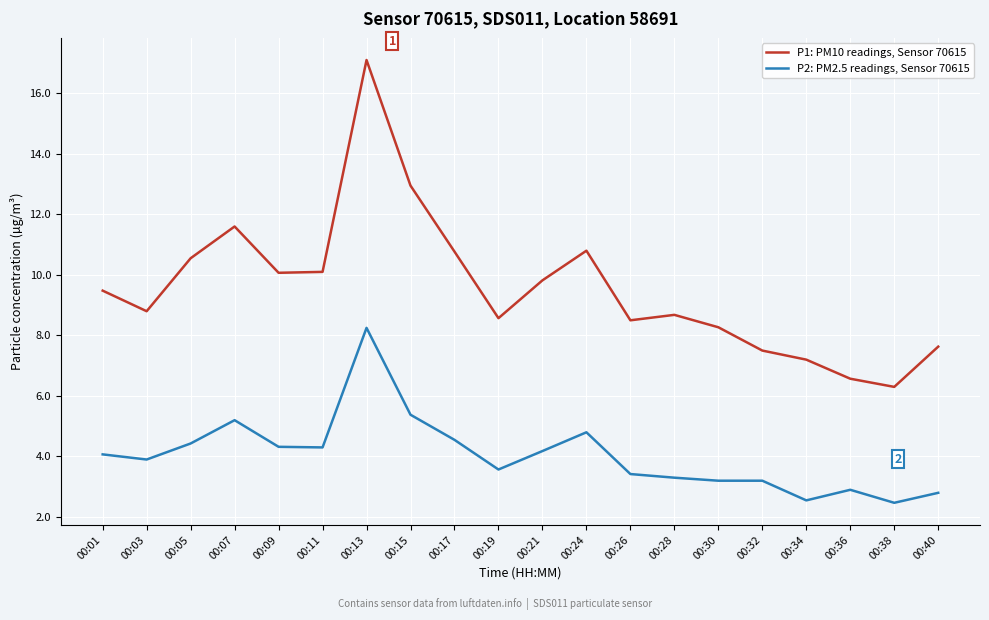

At 00:03, list the series in order from smallest to largest.

P2: PM2.5 readings, Sensor 70615, P1: PM10 readings, Sensor 70615